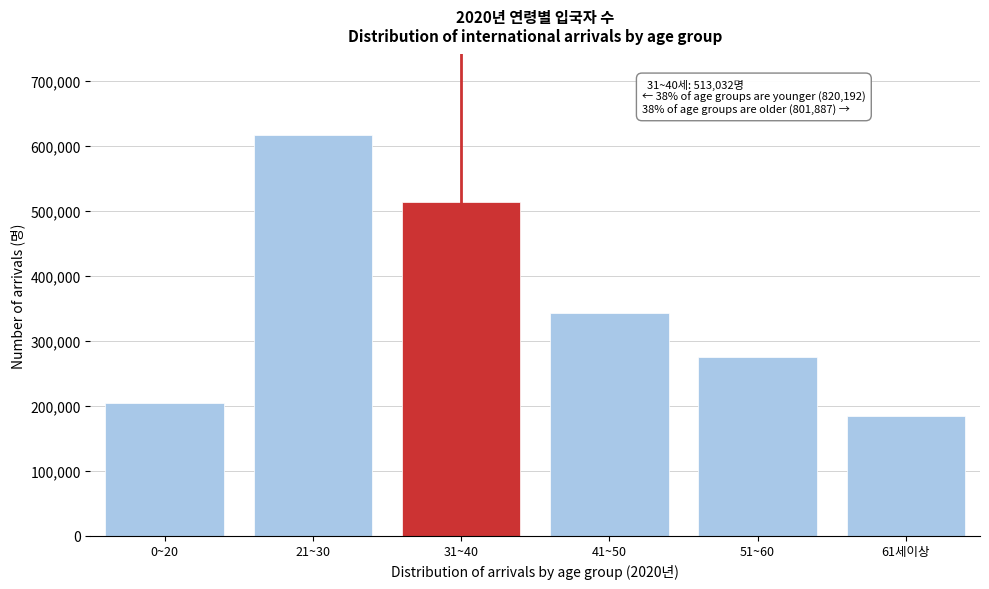

Reading left to right, list all the values displayed in this chart.

0~20=203412	21~30=616780	31~40=513032	41~50=342761	51~60=274869	61세이상=184257